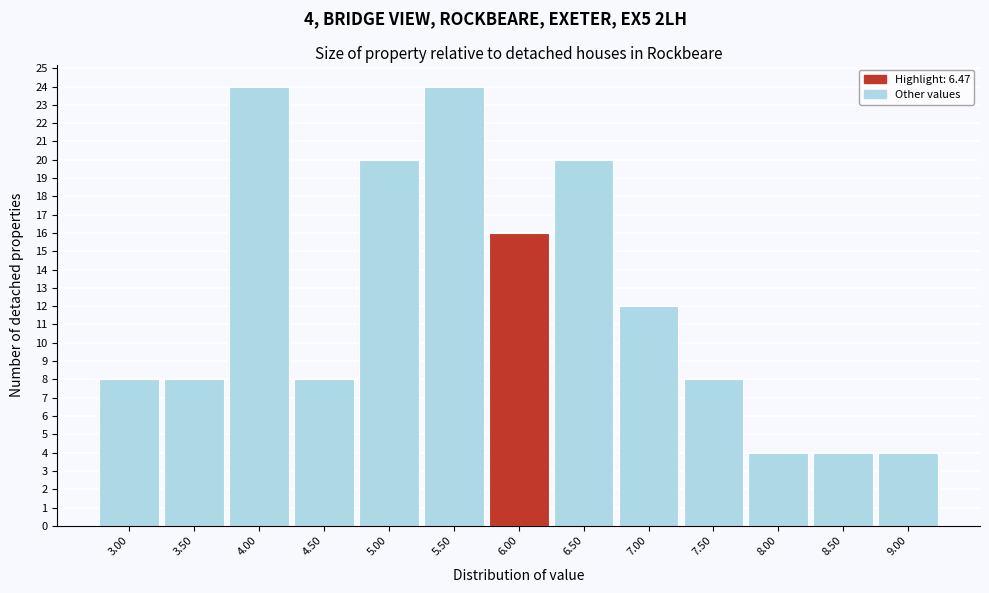

Reading left to right, what are all the values shown in this chart?

8	8	24	8	20	24	16	20	12	8	4	4	4